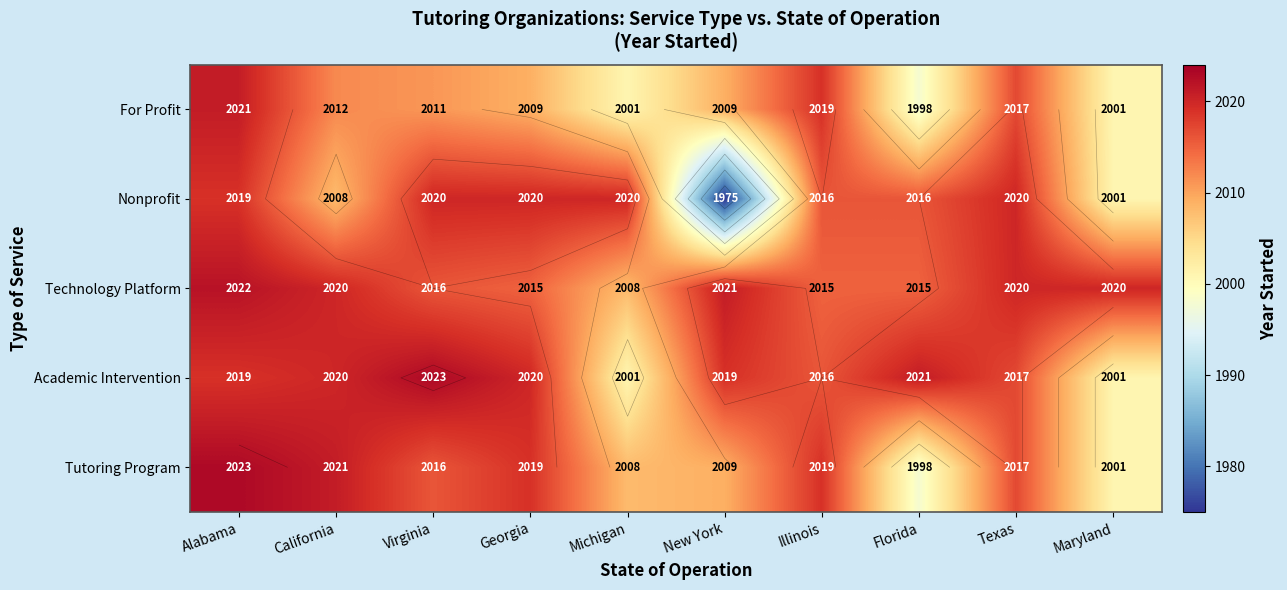

Where is Tutoring Program nearest to the value 2010?

New York